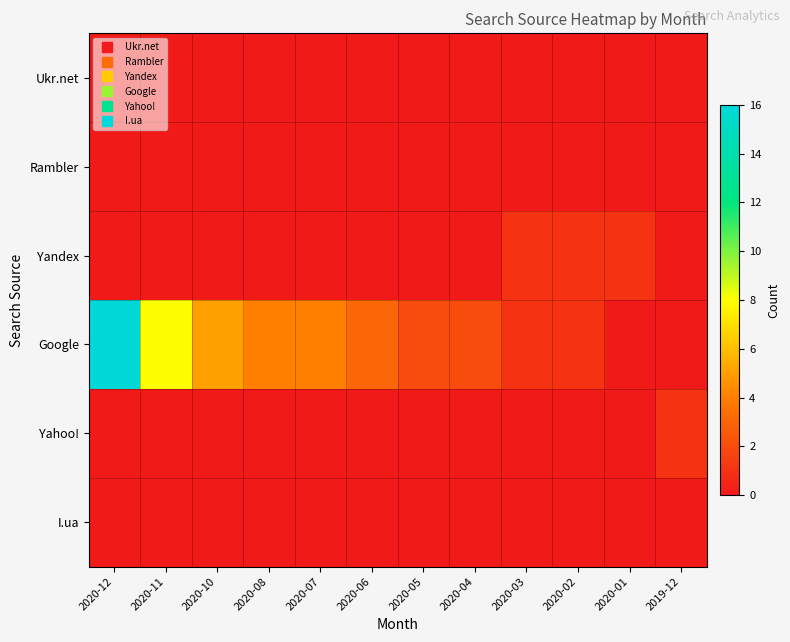

Which series has the largest total across all categories?

Google